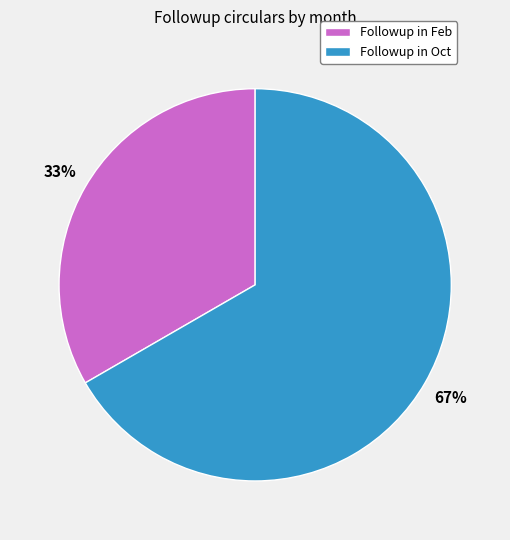

Is the sum of Followup in Oct and Followup in Feb greater than half?

Yes